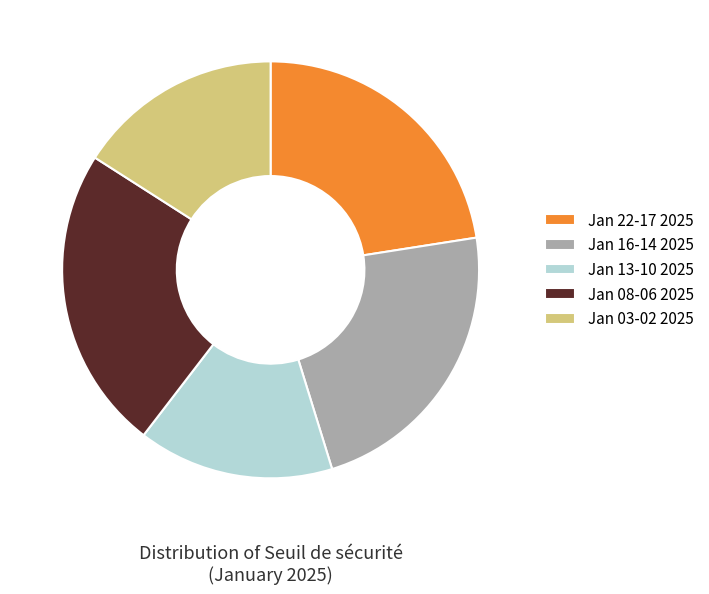

How many slices are in this pie chart?

5